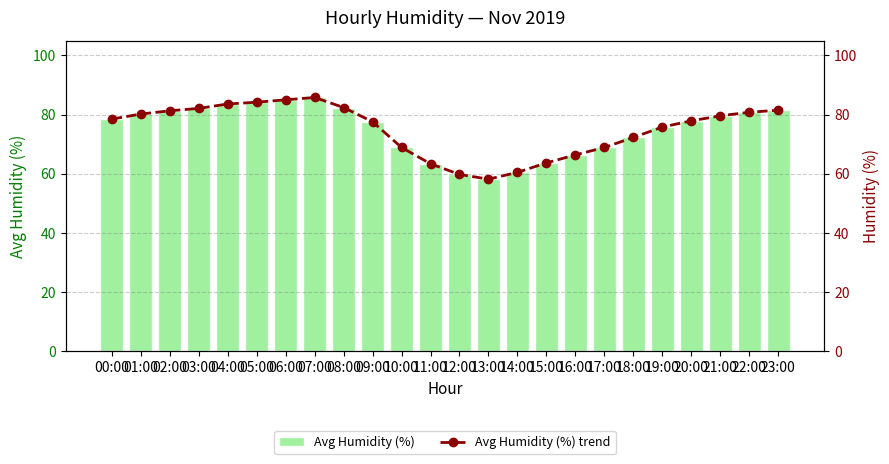

What are all the series names shown in the legend?

Avg Humidity (%), Avg Humidity (%) trend